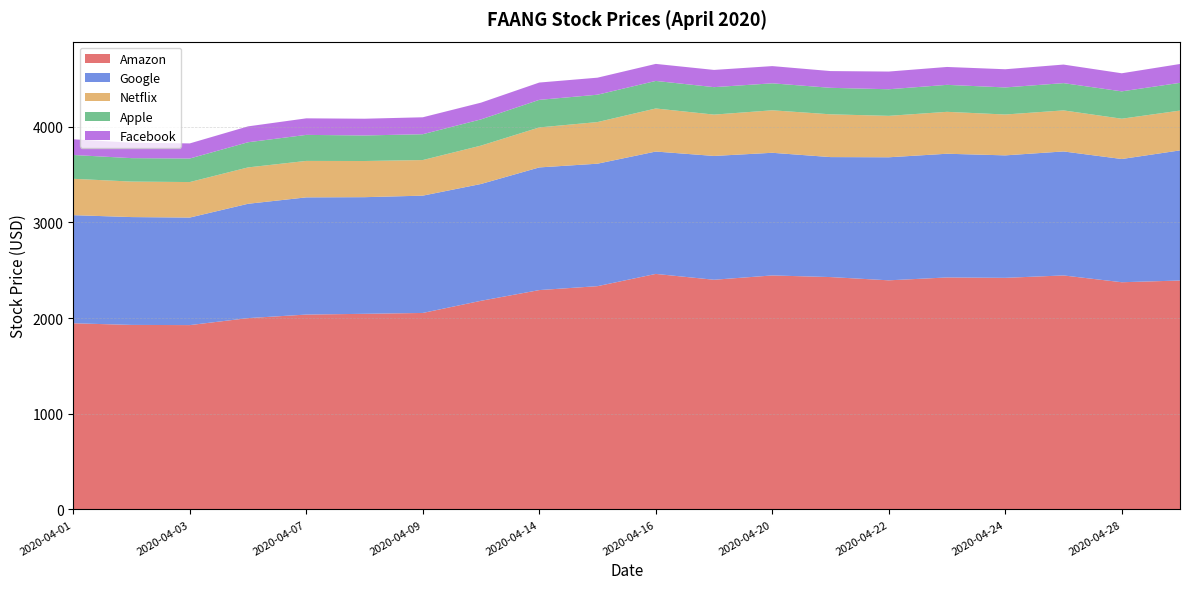

Reading left to right, list all the values displayed in this chart.

Amazon: 1945	1928	1926	1999	2036	2044	2053	2180	2292	2333	2461	2400	2445	2428	2394	2424	2420	2445	2374	2392
Google: 1130	1127	1124	1195	1225	1219	1226	1221	1282	1280	1279	1294	1282	1254	1286	1293	1280	1296	1288	1360
Netflix: 380	371	371	380	381	378	372	401	418	435	450	432	444	447	433	438	427	429	421	416
Apple: 249	245	246	263	272	267	270	274	288	286	288	287	282	277	278	282	283	285	286	290
Facebook: 164	161	158	166	173	175	177	175	181	178	178	180	180	175	185	187	190	194	189	197